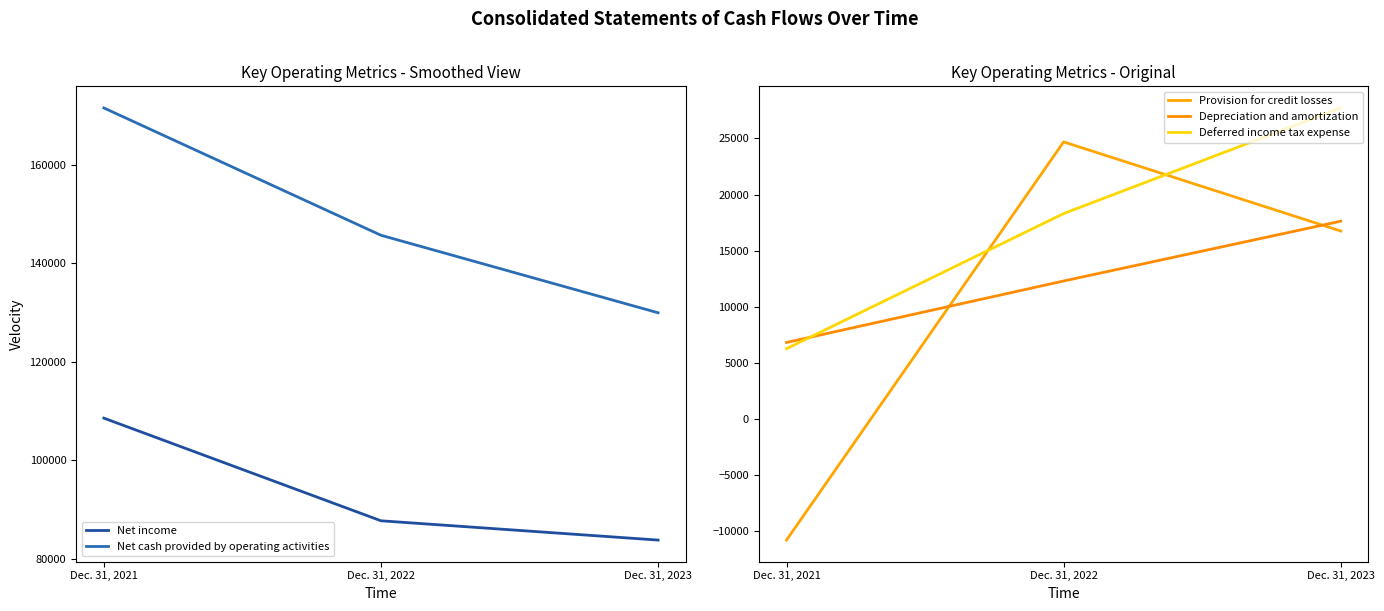

At how many categories does at least one series exceed -6294?

3